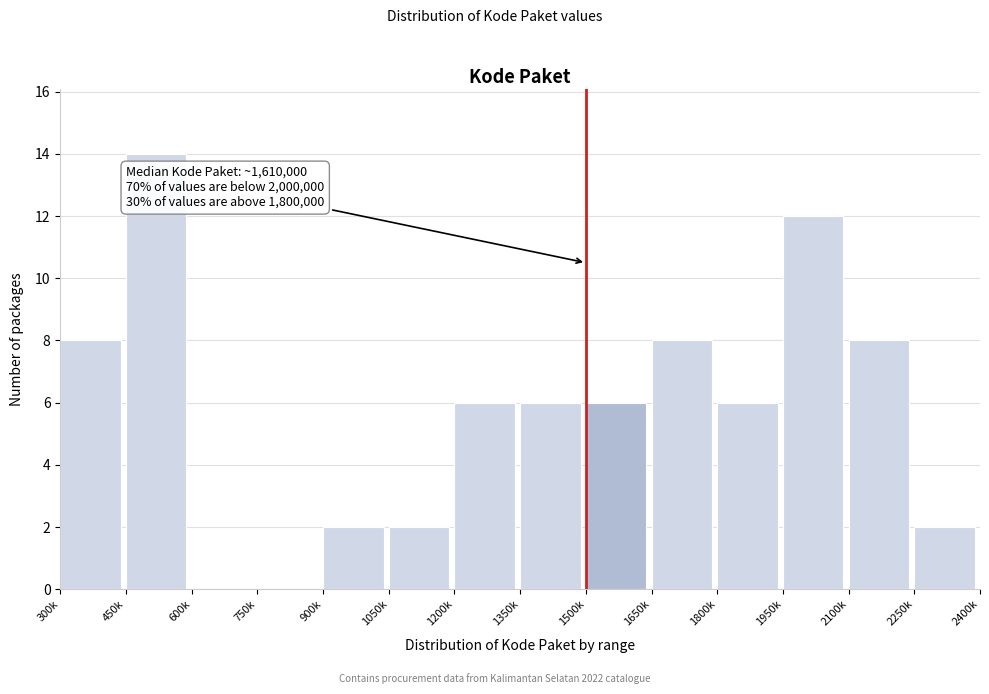

Reading left to right, transcribe all the data shown in this chart.

300k=8	450k=14	600k=0	750k=0	900k=2	1050k=2	1200k=6	1350k=6	1500k=6	1650k=8	1800k=6	1950k=12	2100k=8	2250k=2